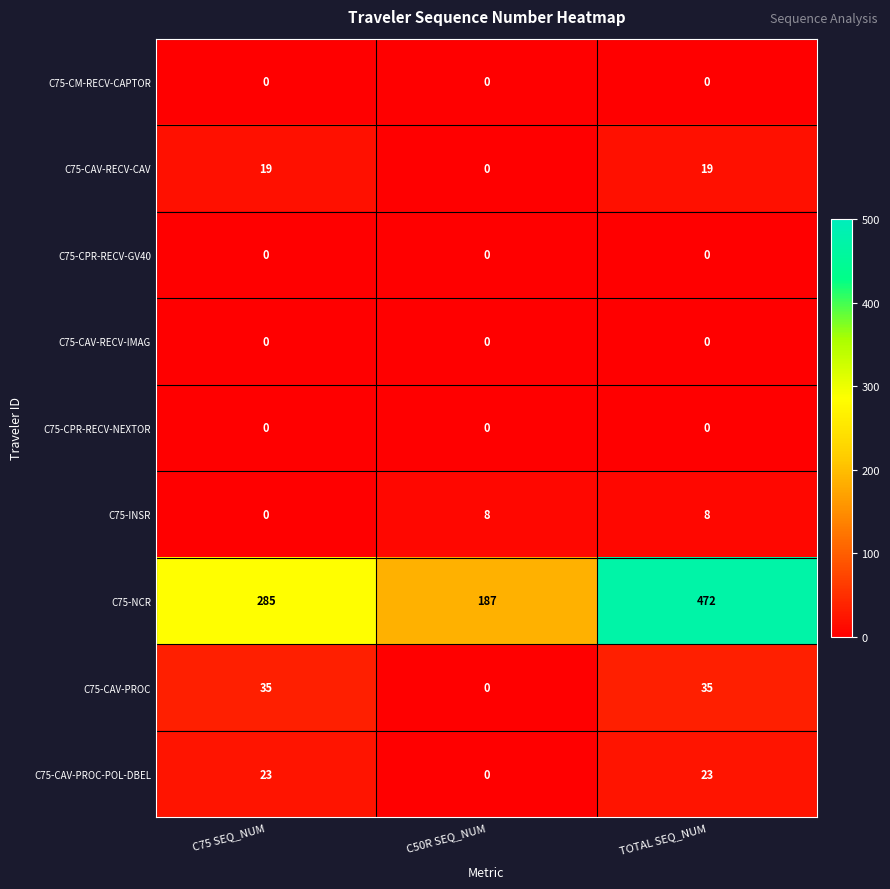

Which series has the largest range (max minus min)?

C75-NCR